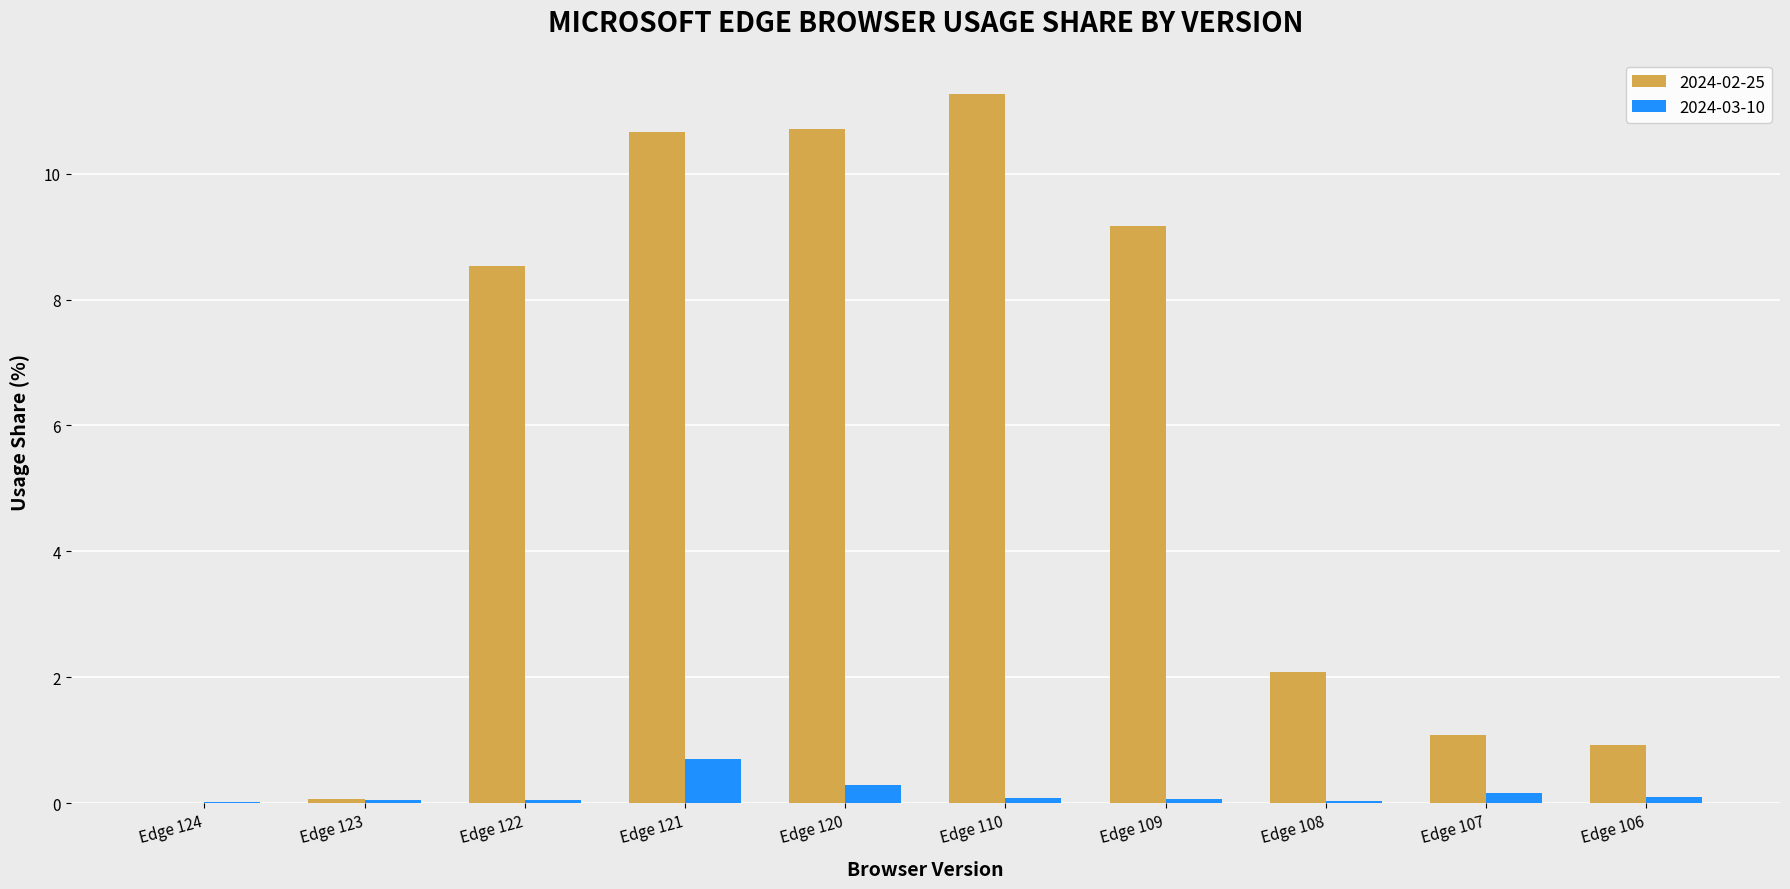

What is the average value of the 2024-02-25 series?

5.4